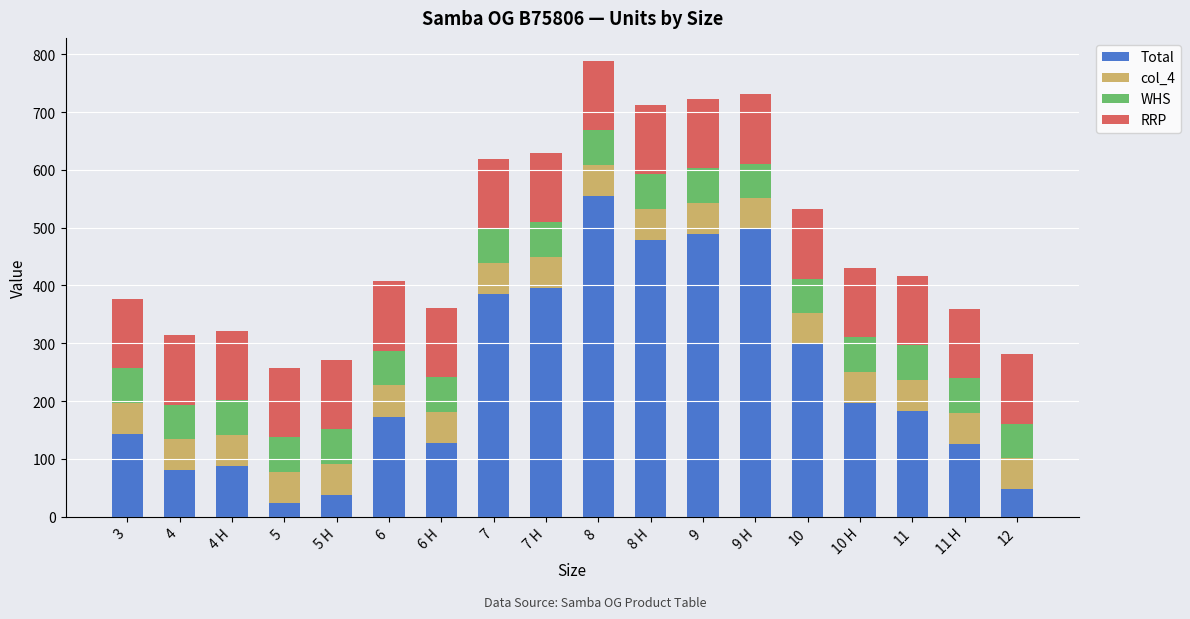

What is the difference between the maximum and minimum values in the Total series?

532.0